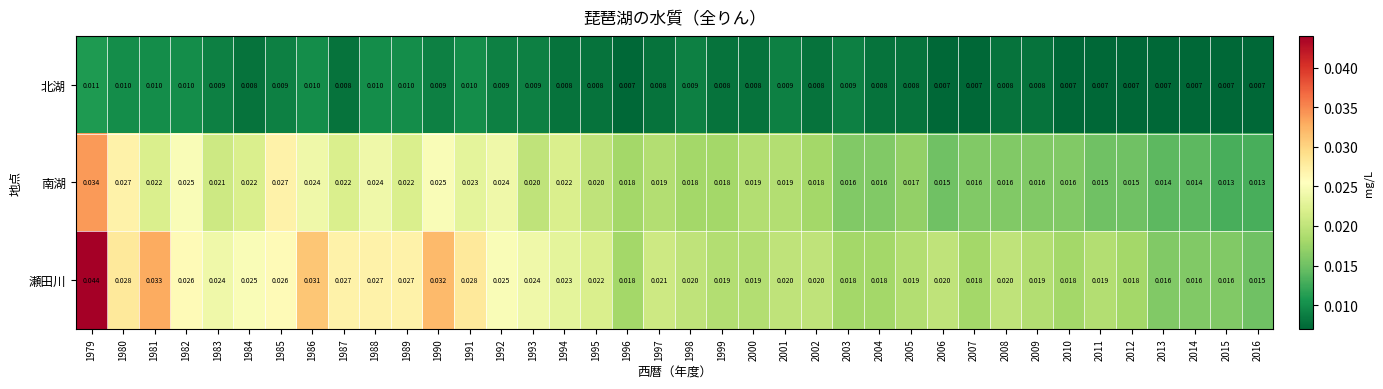

Which series has the widest spread of values?

瀬田川